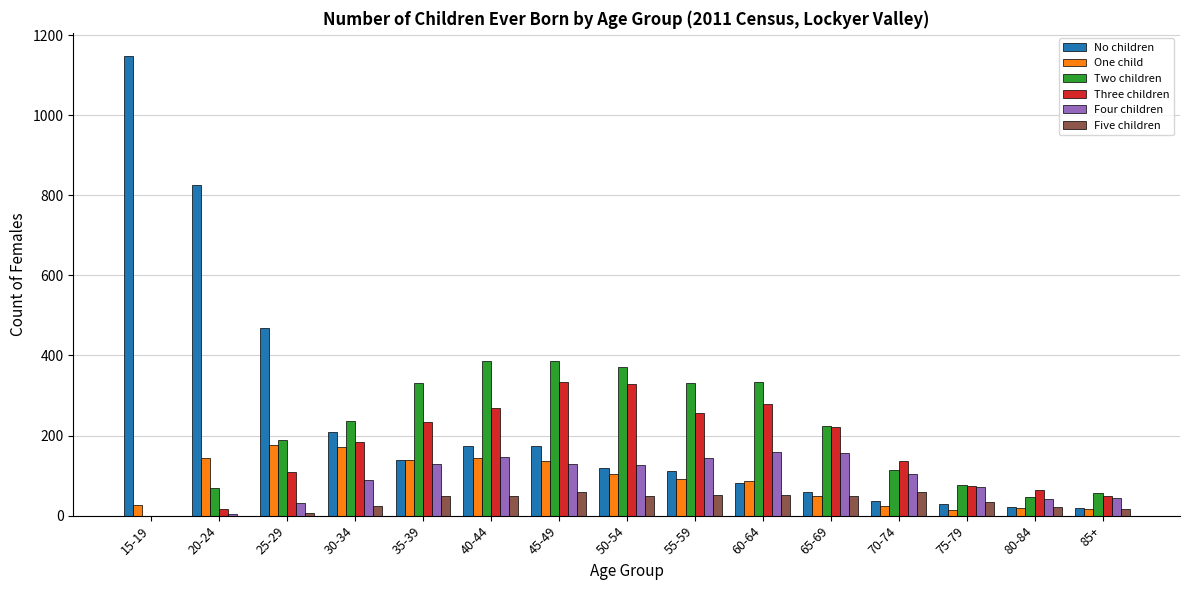

What value does the Two children series have at 25-29, to the nearest 5?

190